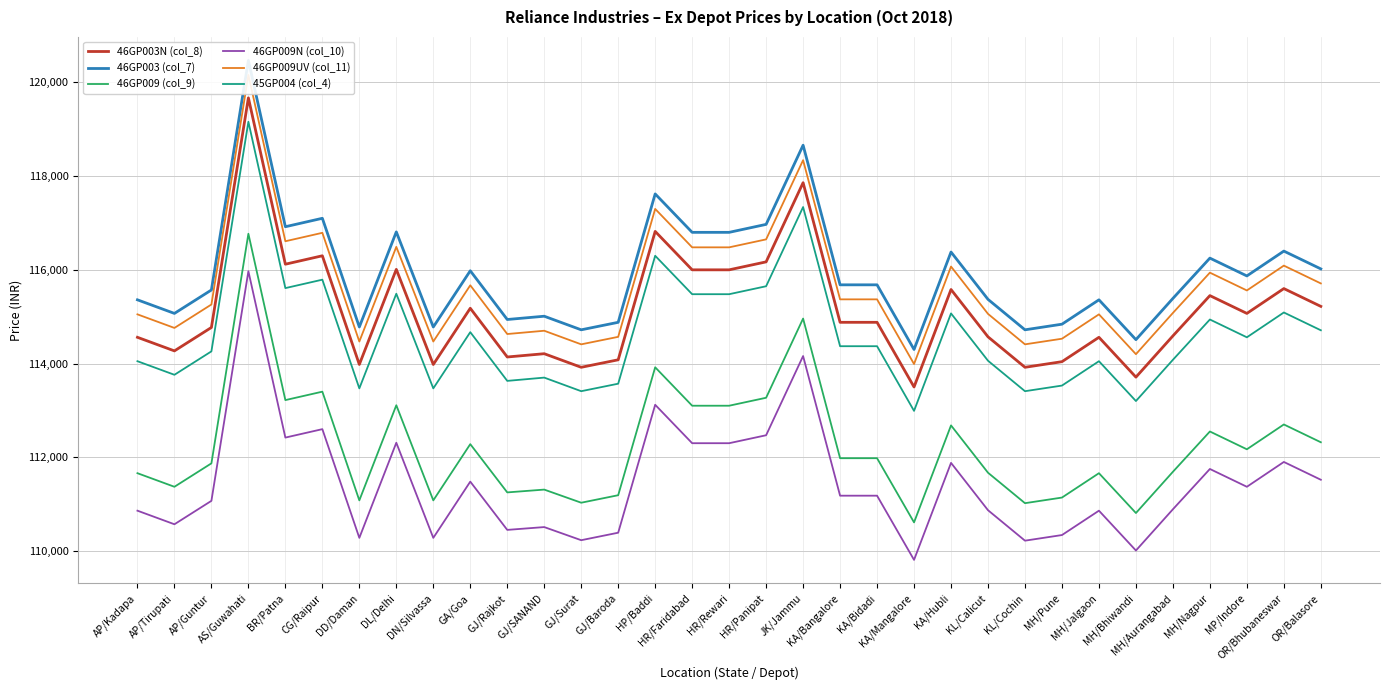

In 46GP009UV (col_11), how many points are lower than both neighbors (excluding endpoints)?

10